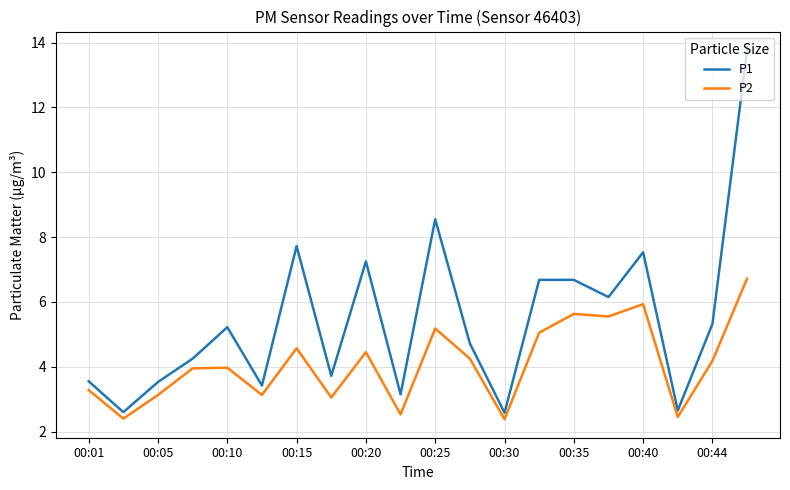

Which series has the largest range (max minus min)?

P1